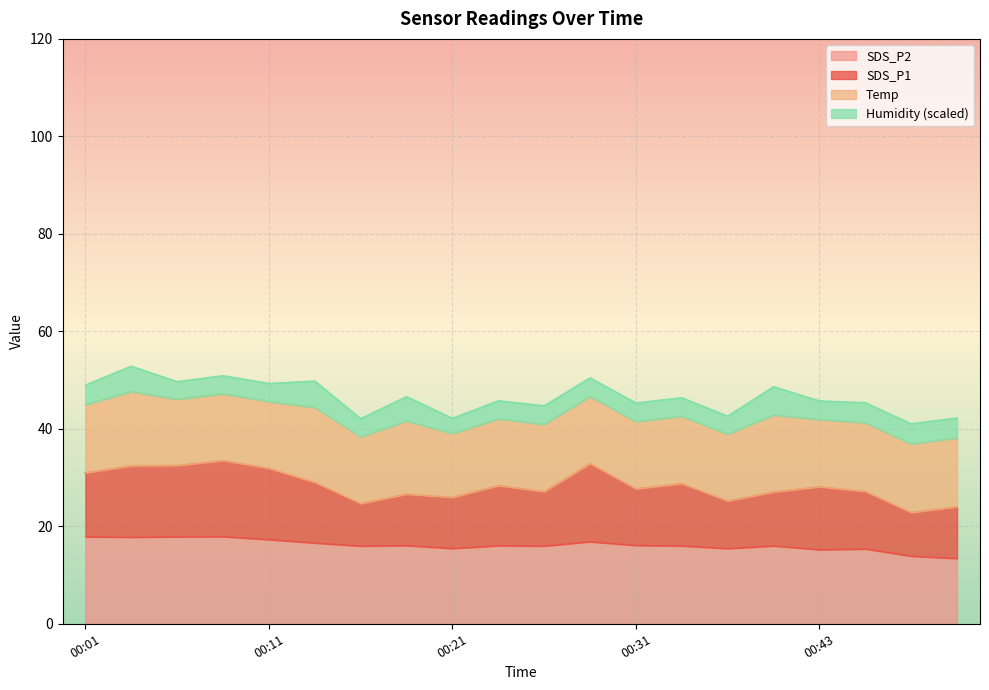

What is the total value across all series at 00:11?

49.3